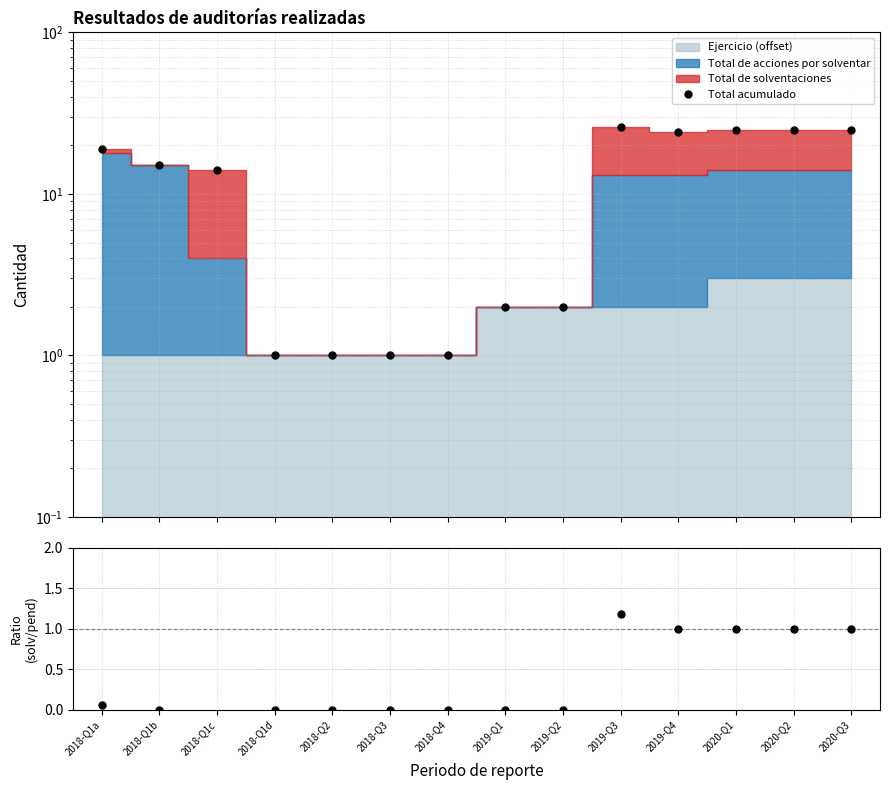

Reading left to right, list all the values displayed in this chart.

Total acumulado: 19.0	15.0	14.0	1.0	1.0	1.0	1.0	2.0	2.0	26.0	24.0	25.0	25.0	25.0
Solventadas / Por solventar: 0.1	0.0	3.3	0.0	0.0	0.0	0.0	0.0	0.0	1.2	1.0	1.0	1.0	1.0